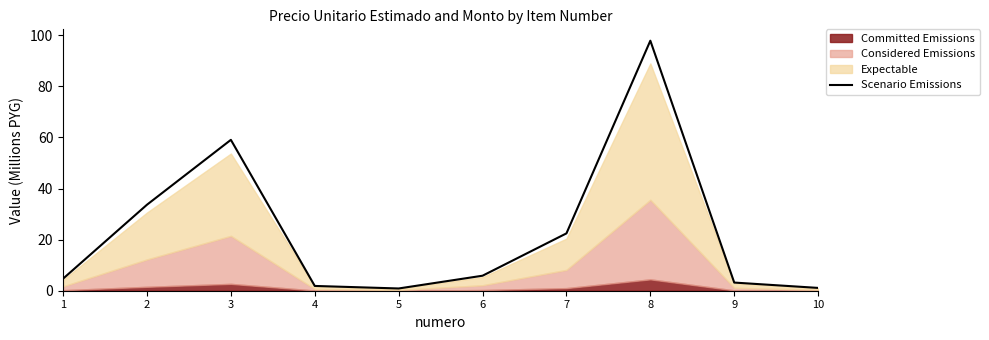

What is the change in value from 1 to 6?

+1.2